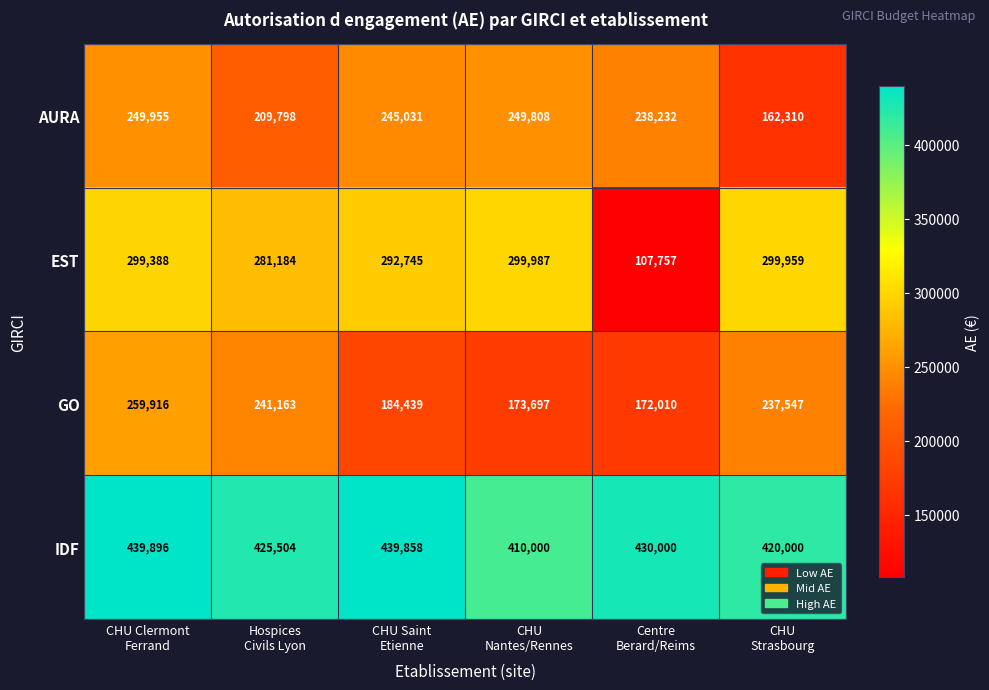

Reading left to right, what are all the values shown in this chart?

AURA: 249955	209798	245031	249808	238232	162310
EST: 299388	281184	292745	299987	107757	299959
GO: 259916	241163	184439	173697	172010	237547
IDF: 439896	425504	439858	410000	430000	420000